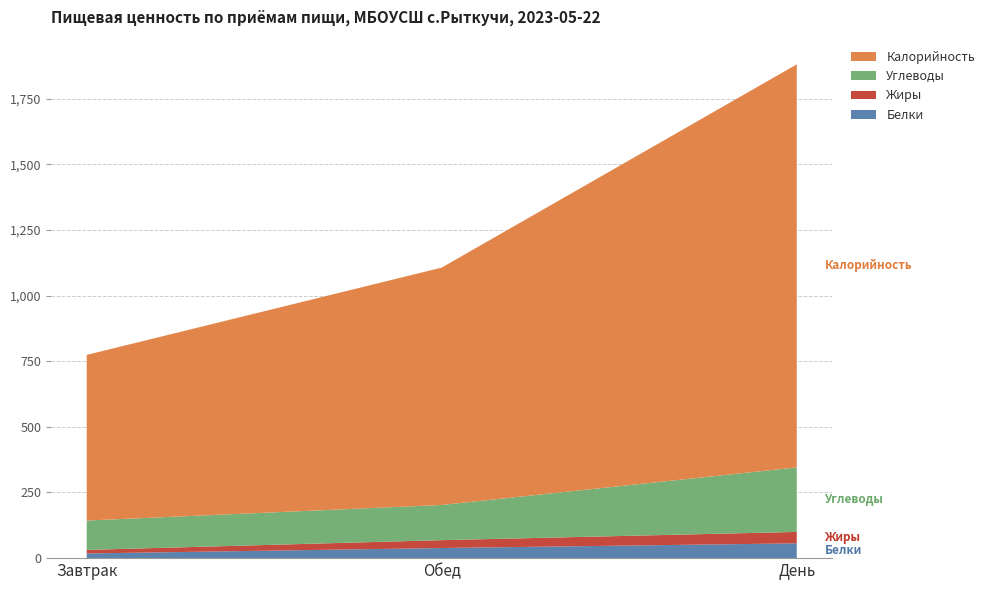

Reading right to left, list all the values displayed in this chart.

Белки: 56.4	38.6	17.8
Жиры: 43.4	29.9	13.5
Углеводы: 245.7	133.9	111.8
Калорийность: 1534.7	903.9	630.8